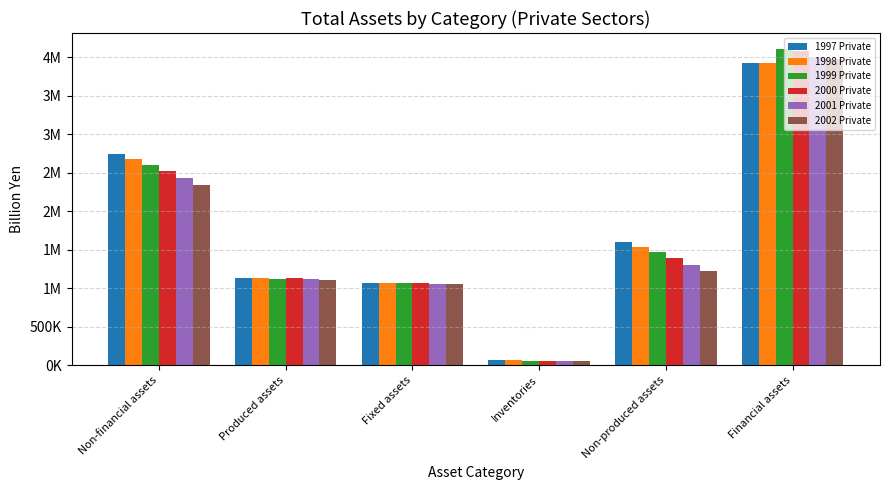

Between Fixed assets and Financial assets, which is larger?

Financial assets